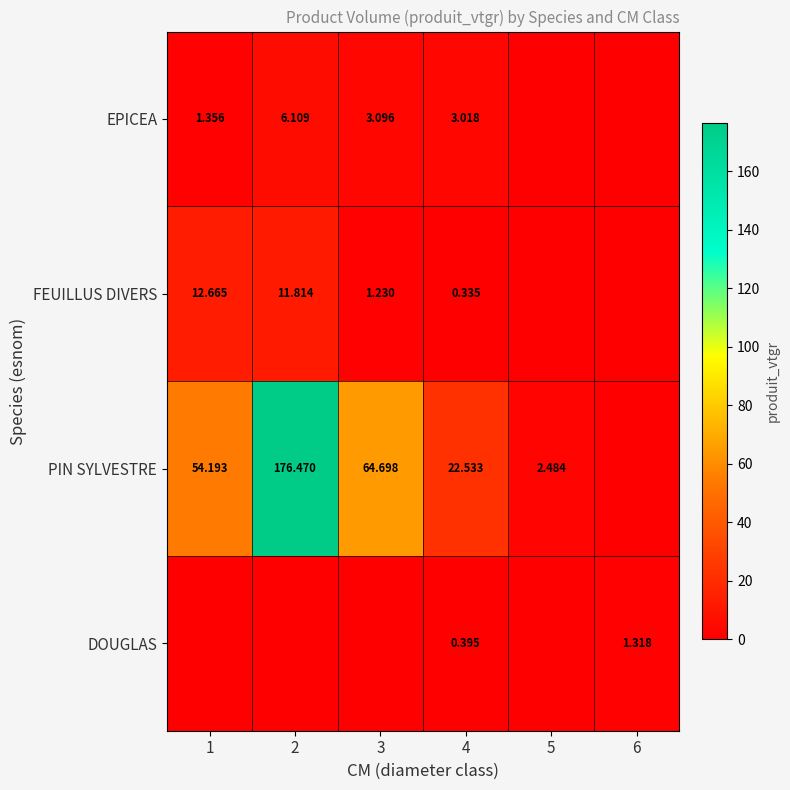

At how many categories does at least one series exceed 97?

1